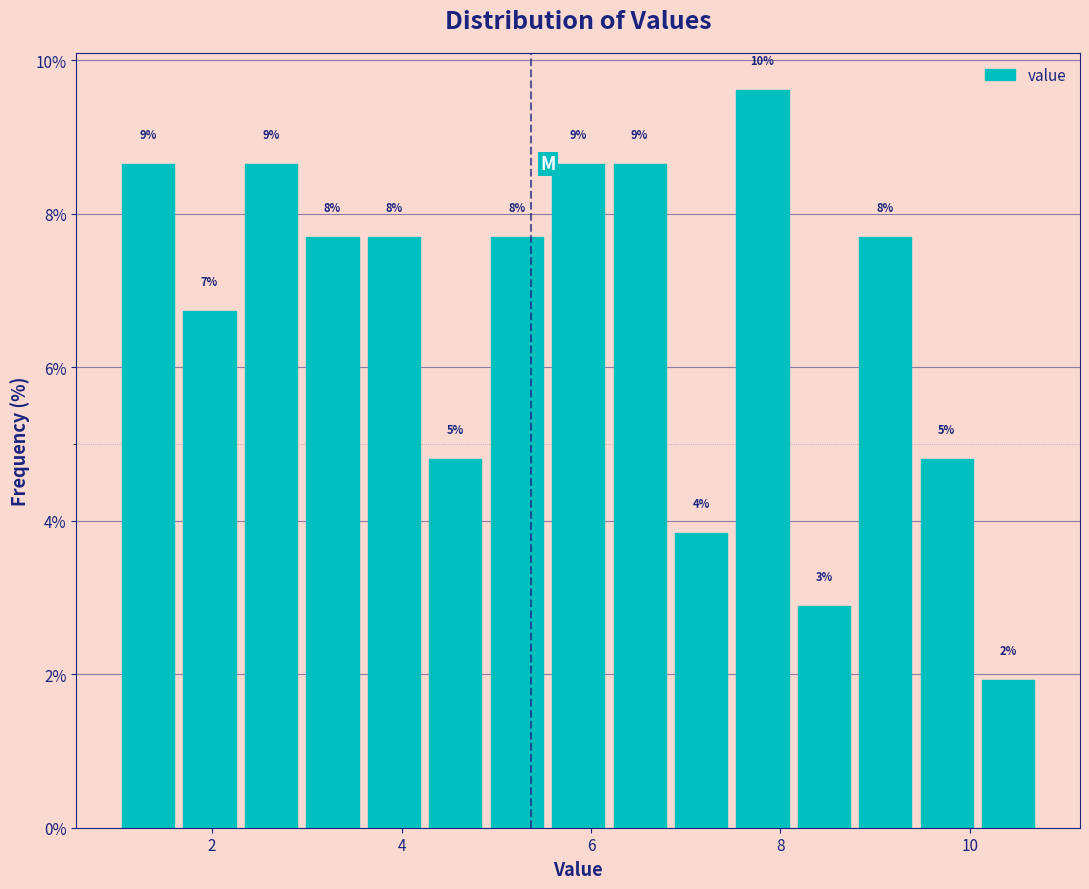

Read against the x-axis, roughly where is the centre of the tallest bar?

7.8